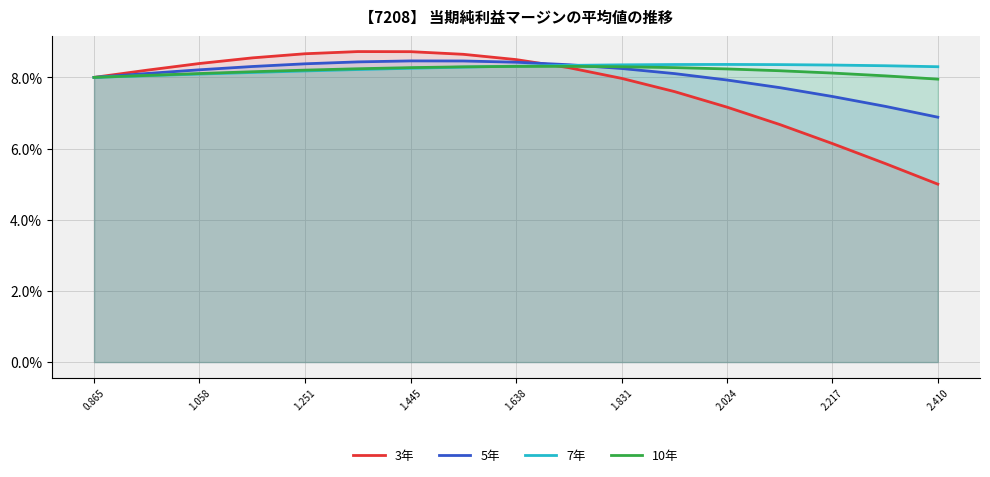

What is the difference between the maximum and minimum values in the 5年 series?

1.6